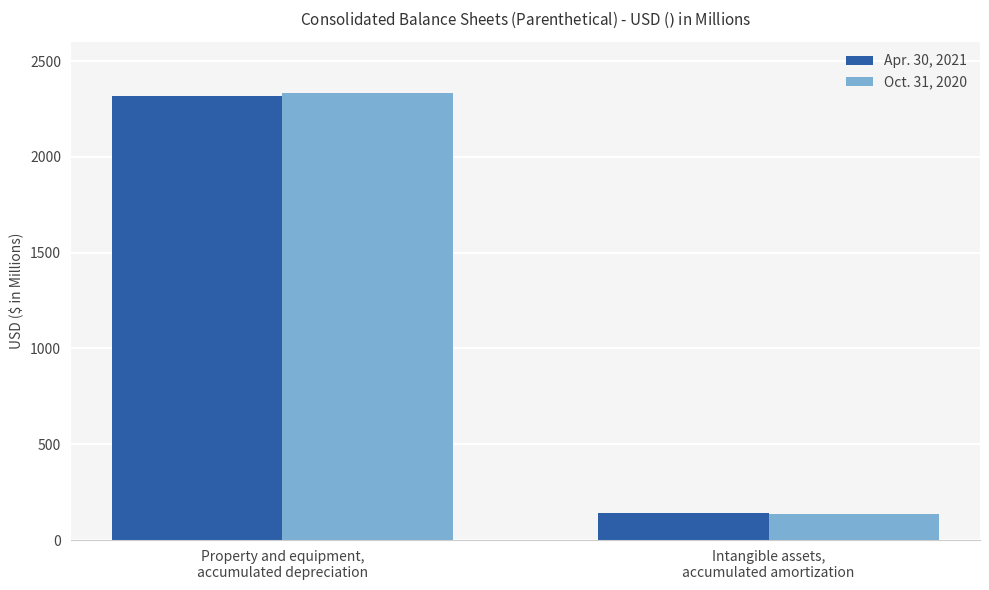

How many bars are there in each group?

2